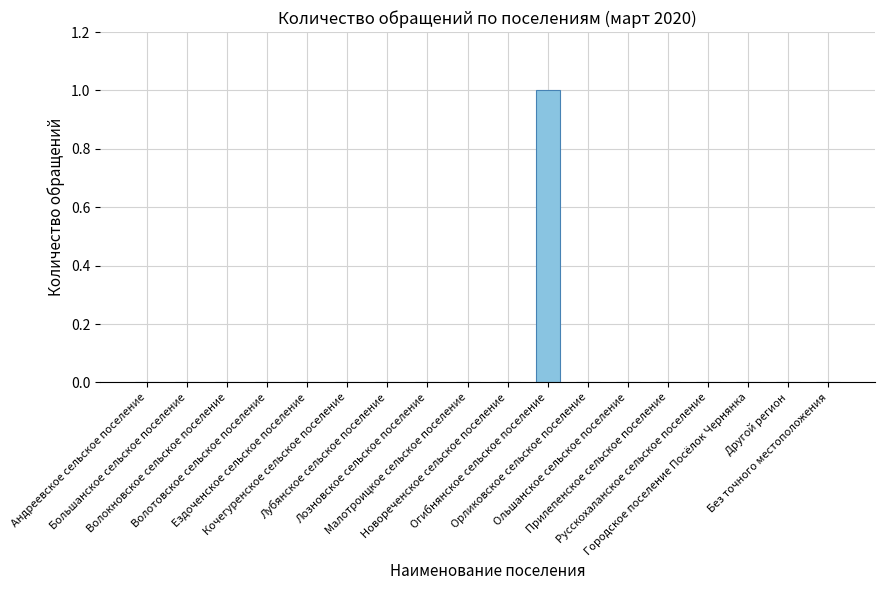

What is the sum of all values?

1